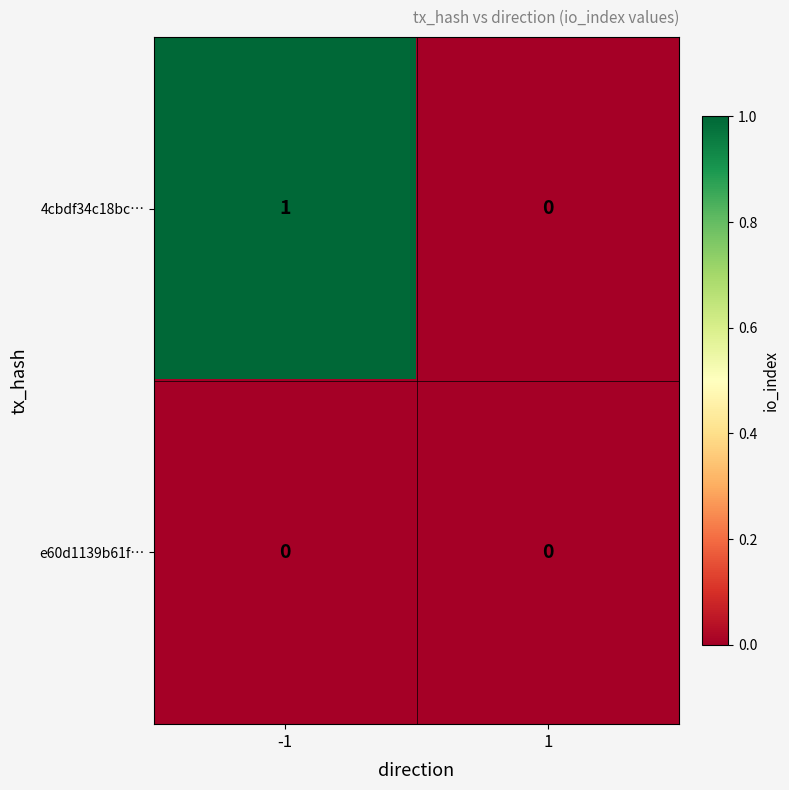

Which series changed the most between -1 and 1?

4cbdf34c18bc…